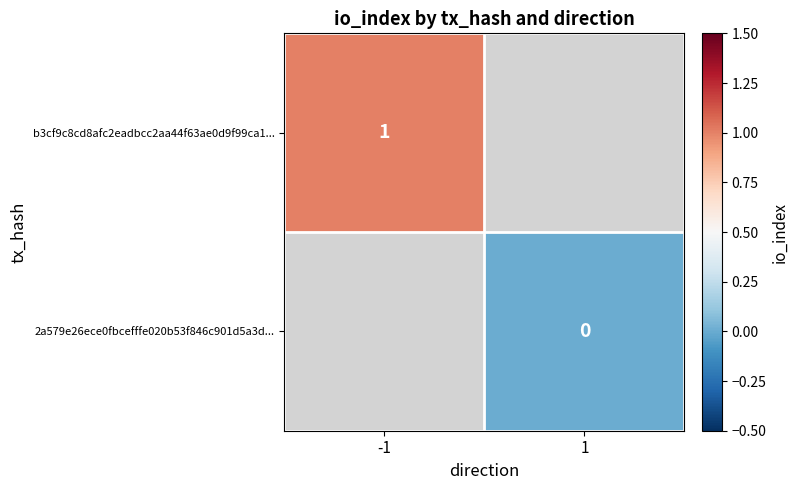

What is the maximum value shown in the chart?

1.0